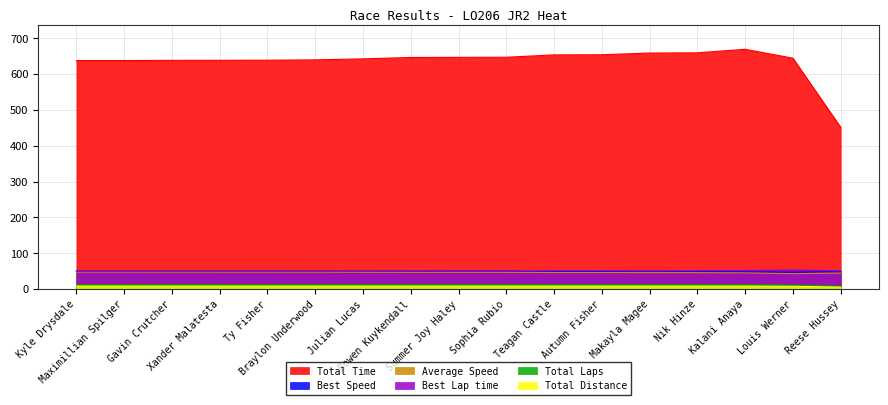

What is the value of the Best Speed point at the 6th from the left?

50.2